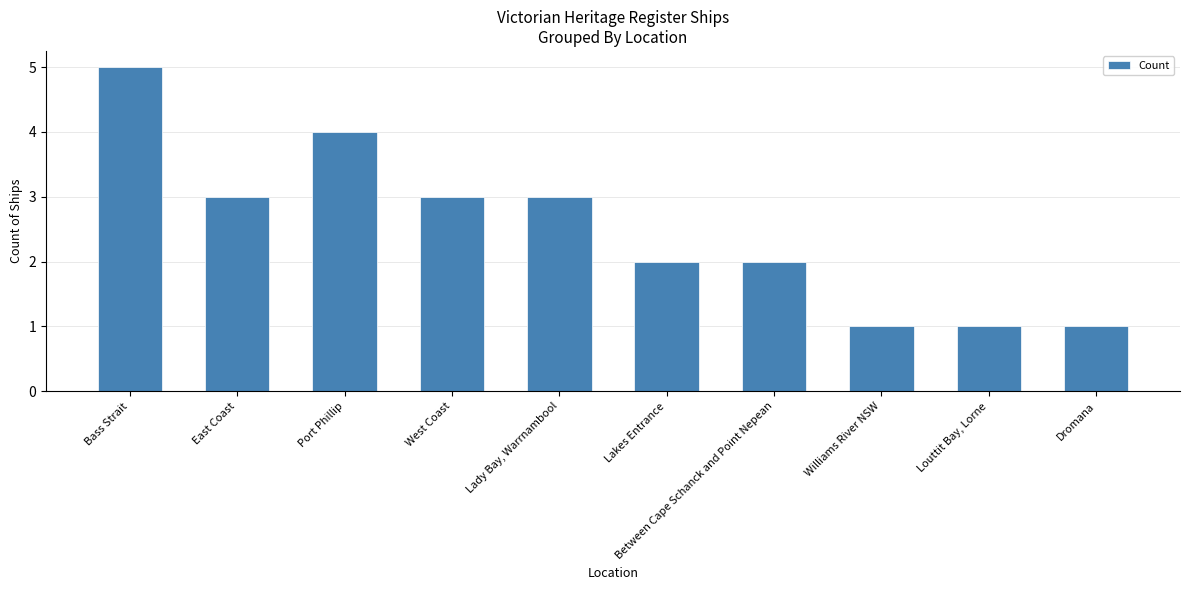

What is the change in value from West Coast to Between Cape Schanck and Point Nepean?

-1